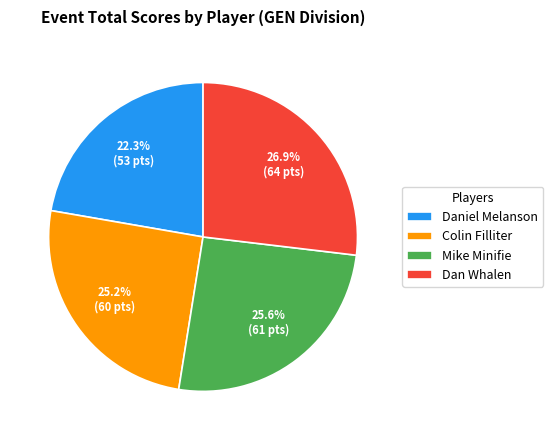

To the nearest percent, what is the combined percentage of Mike Minifie and Colin Filliter?

51%